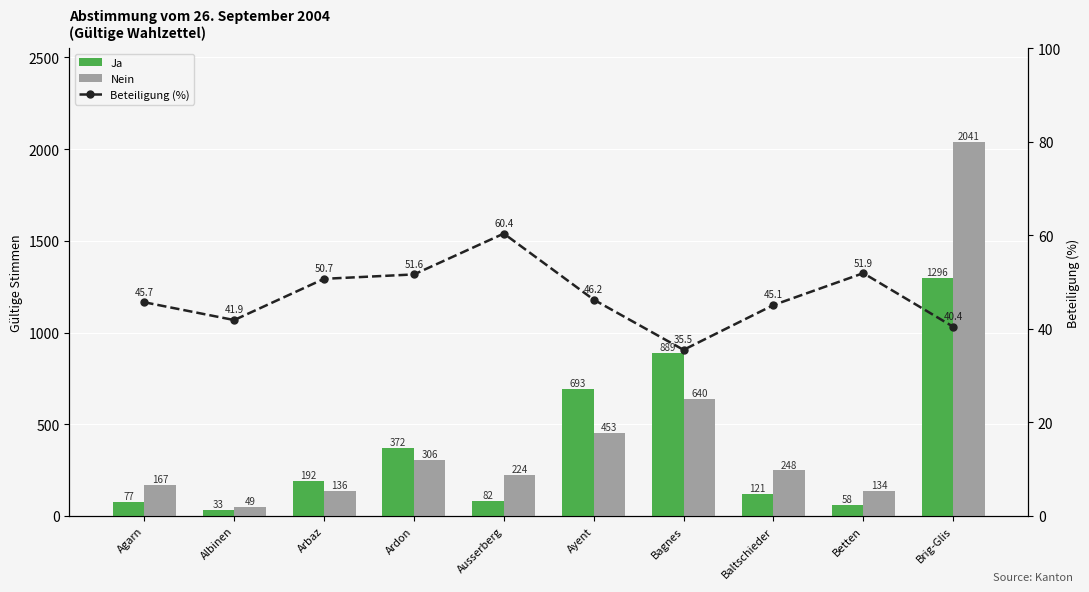

What is the label of the 5th bar from the left?

Ausserberg